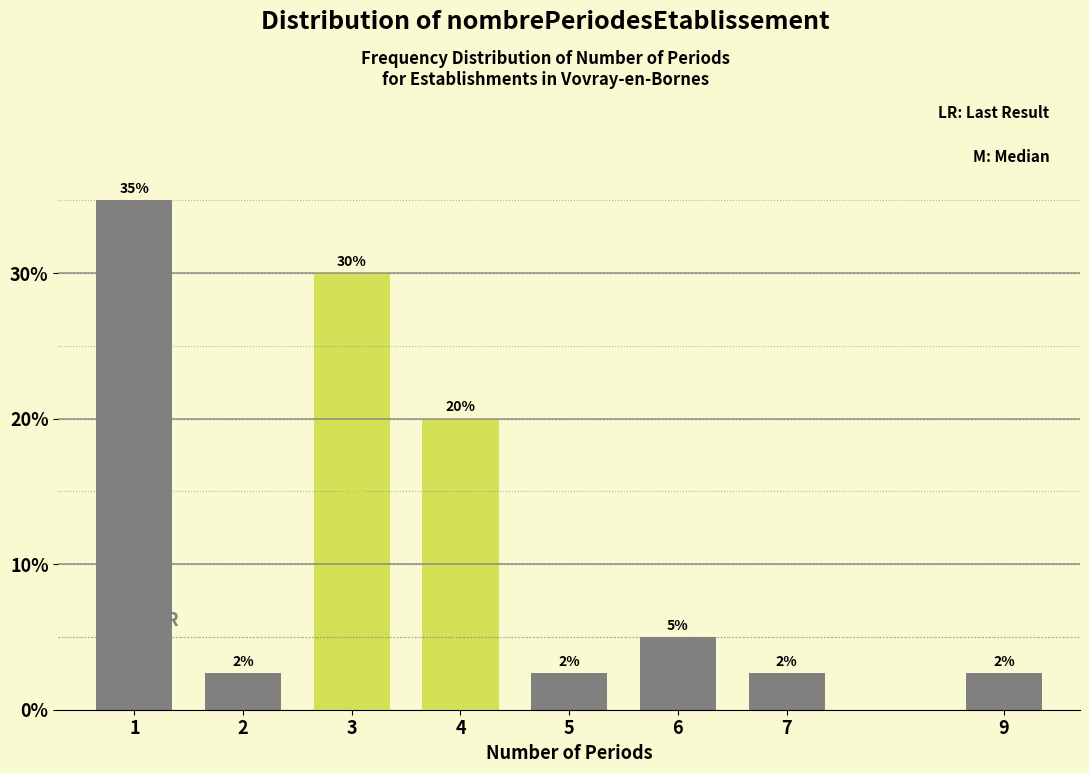

What is the smallest value displayed?

2.5